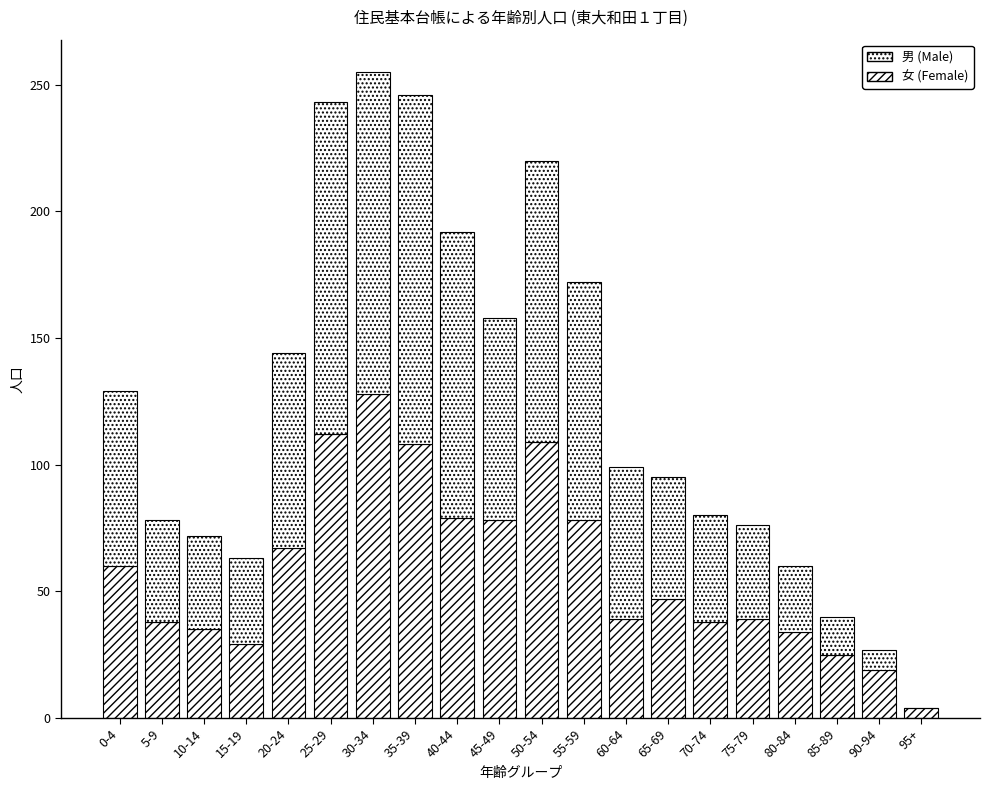

How many data points does each series have?

20